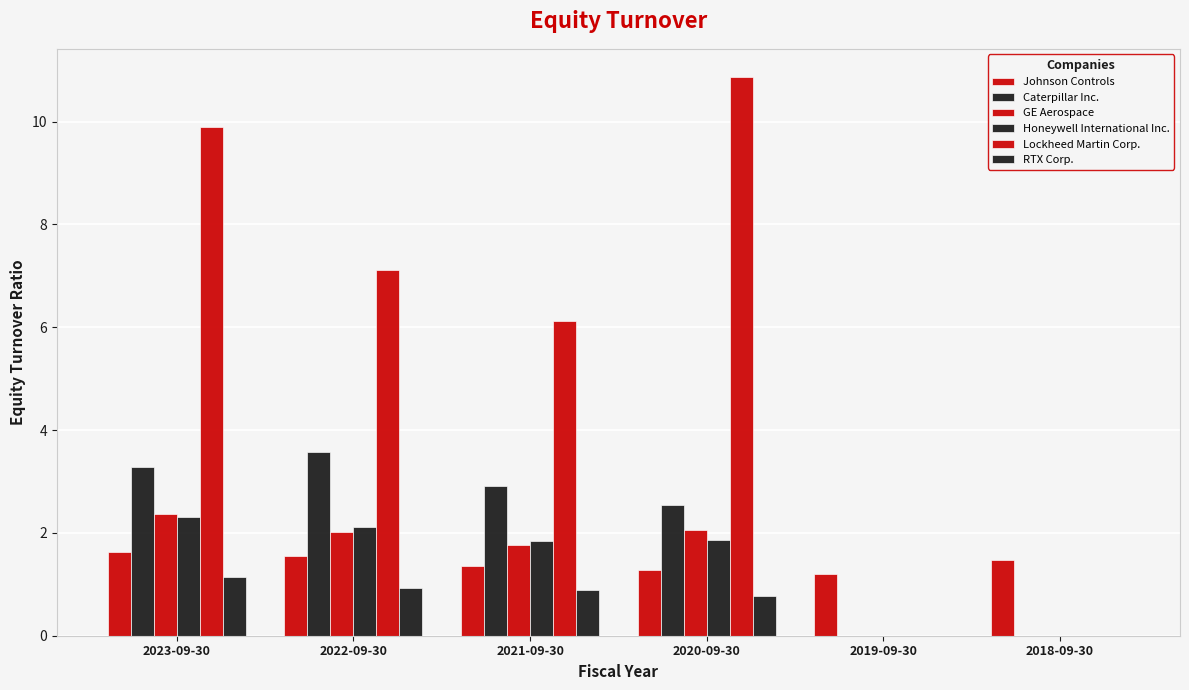

Which series changed the most between 2021-09-30 and 2020-09-30?

Lockheed Martin Corp.